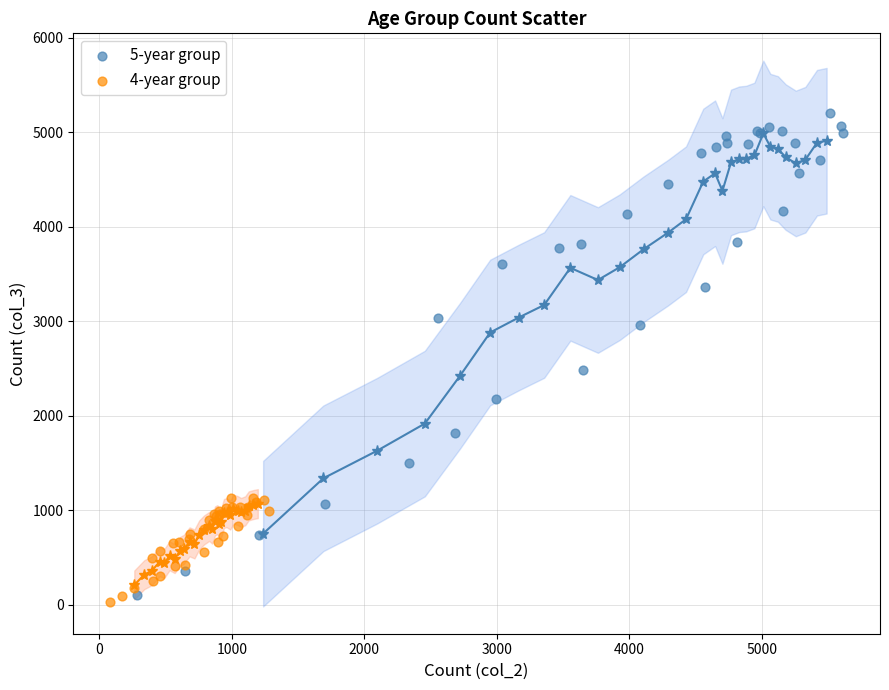

Which series contains the highest Y value?

5-year group